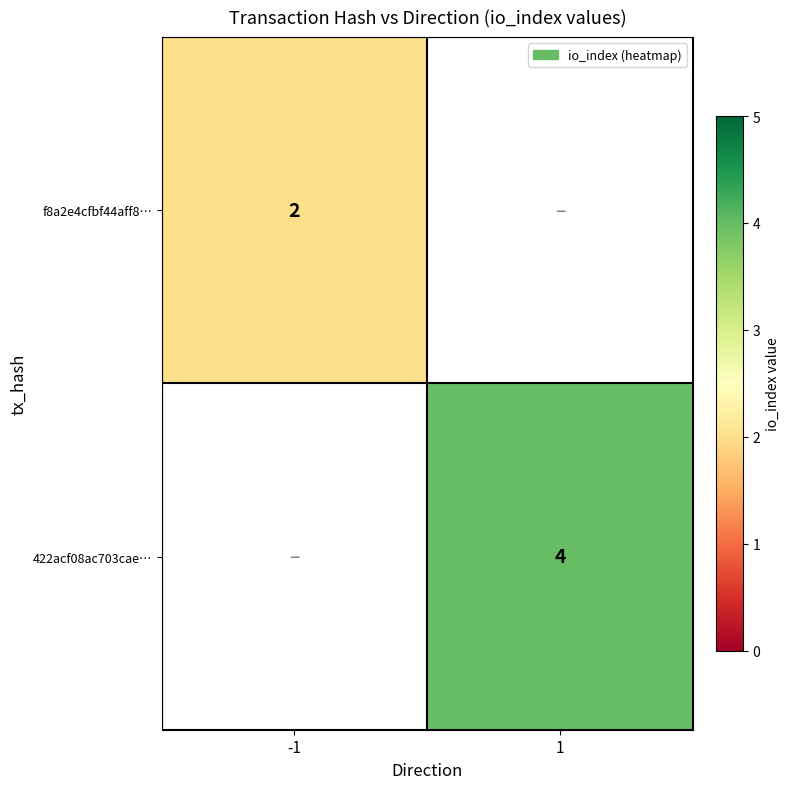

Is it true that f8a2e4cfbf44aff8… equals 0 at -1?

False